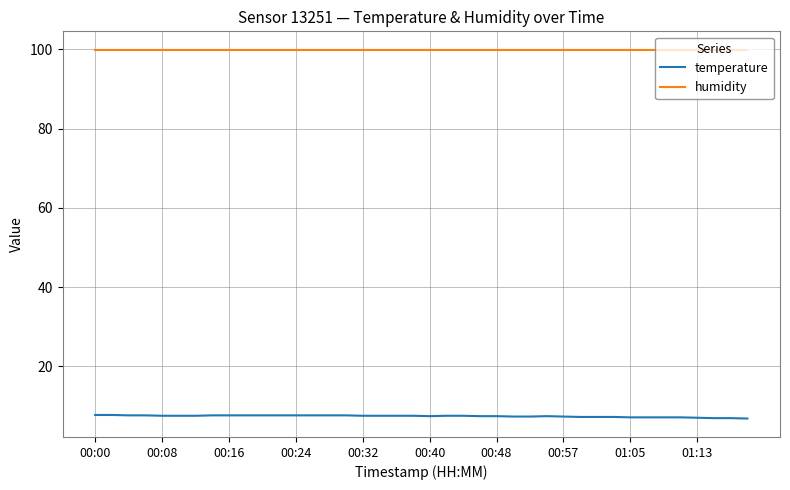

True or false: humidity and temperature intersect in this chart.

False